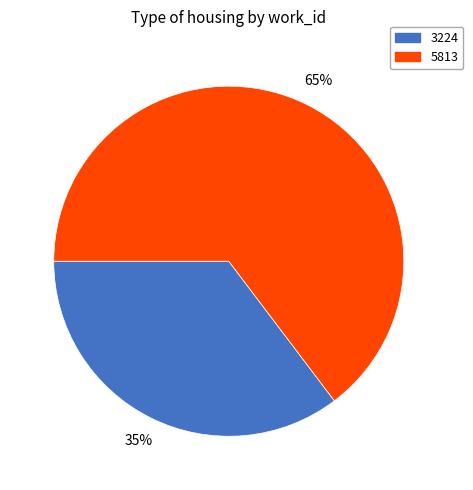

Count the number of slices in the pie.

2